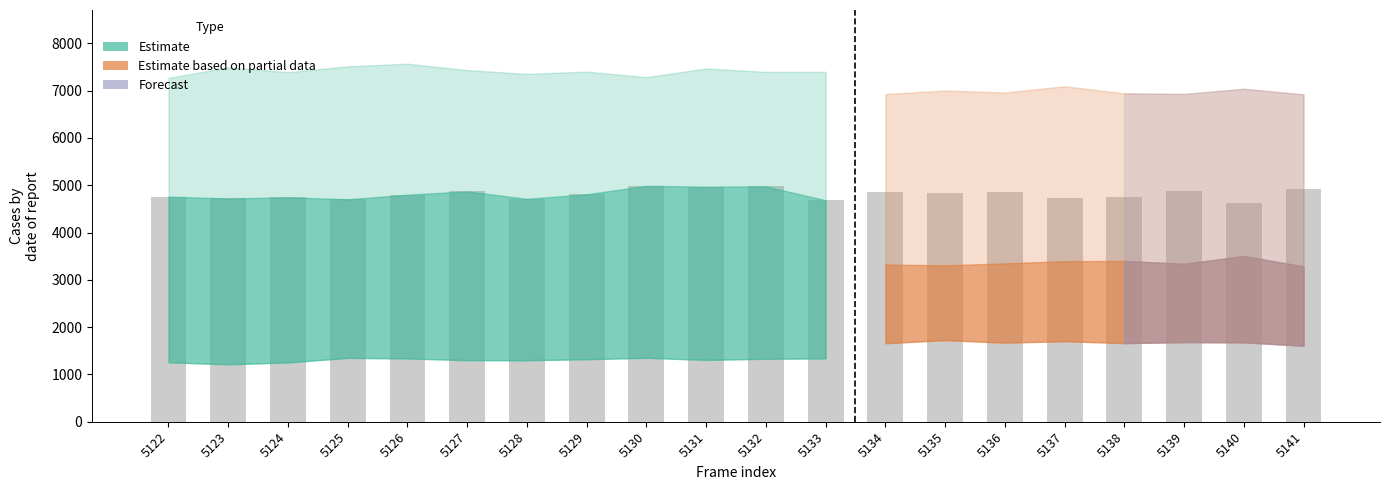

True or false: the data shows 8399 at 5132.

False